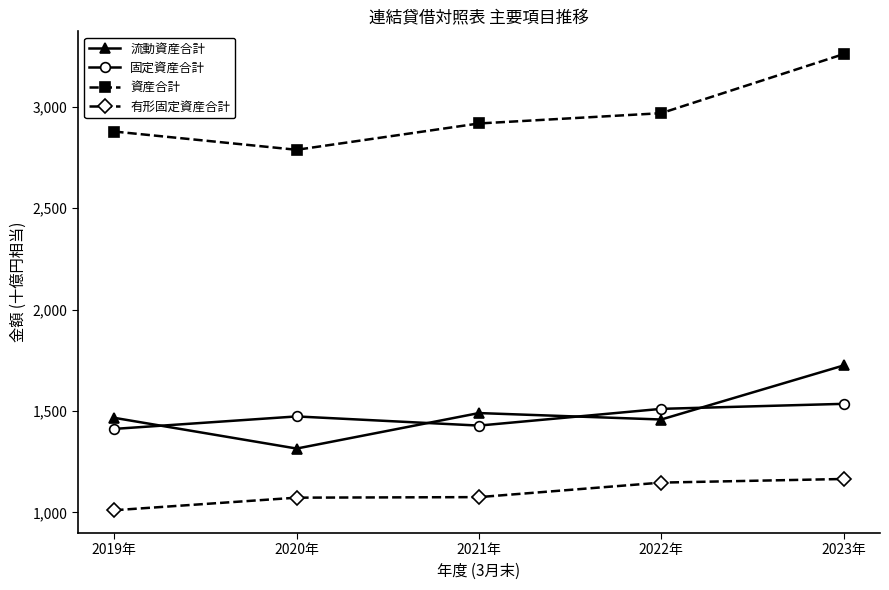

What are all the series names shown in the legend?

流動資産合計, 固定資産合計, 資産合計, 有形固定資産合計